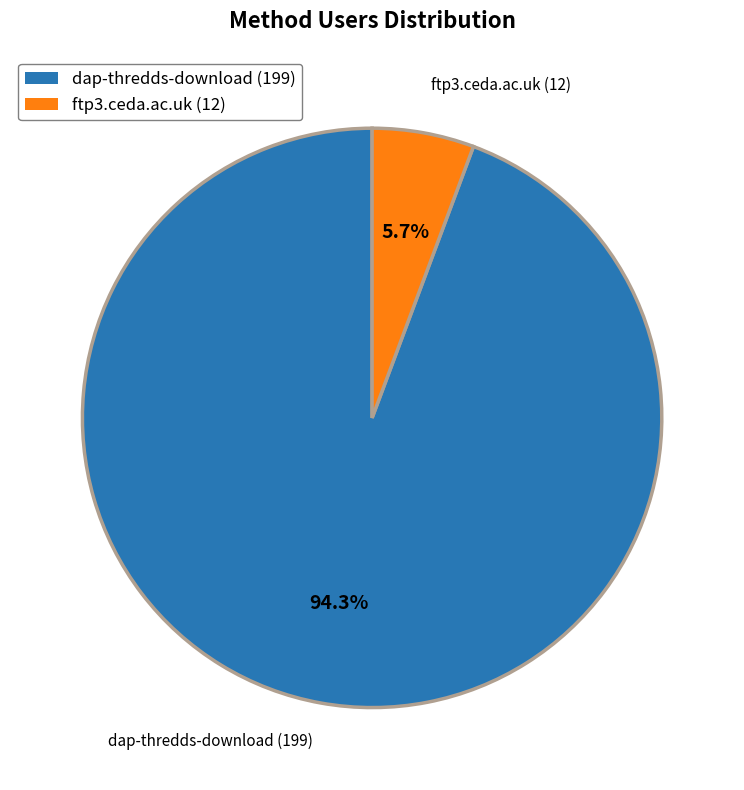

Rank the categories by value from lowest to highest.

ftp3.ceda.ac.uk (12), dap-thredds-download (199)